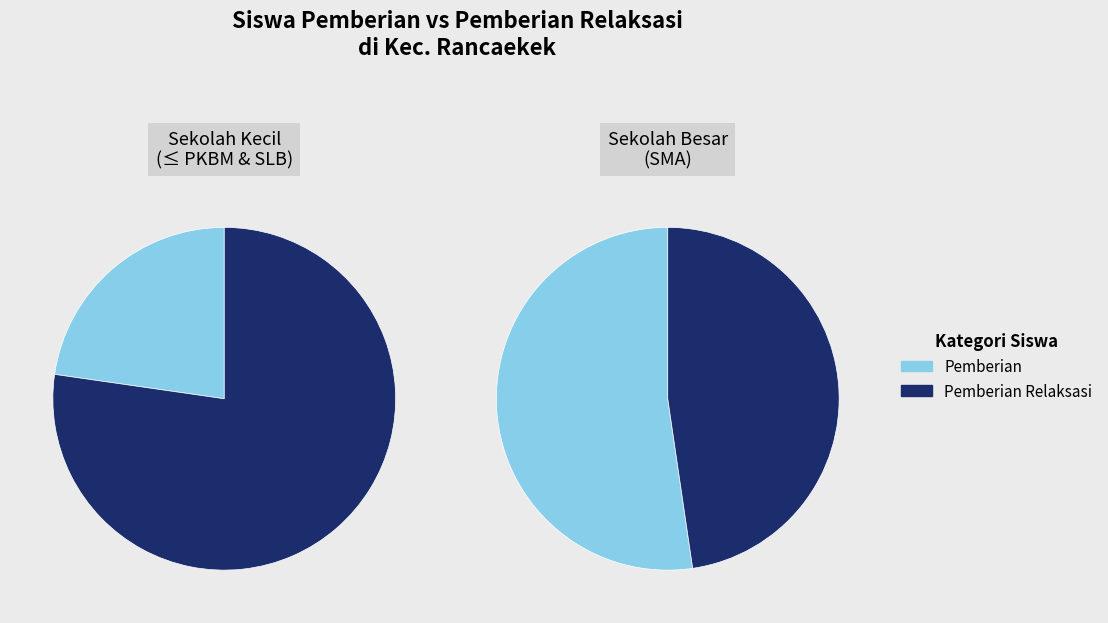

The SMA MUHAMMADIYAH 5 RANCAEKEK slice represents 16% of the pie. True or false?

False